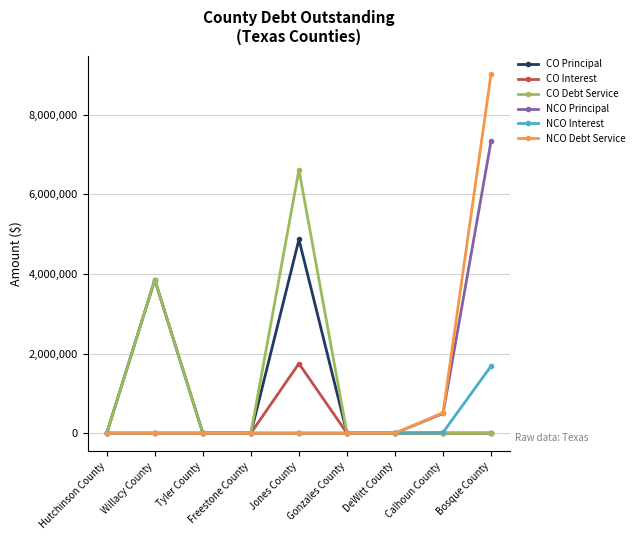

What is the maximum value shown in the chart?

9033460